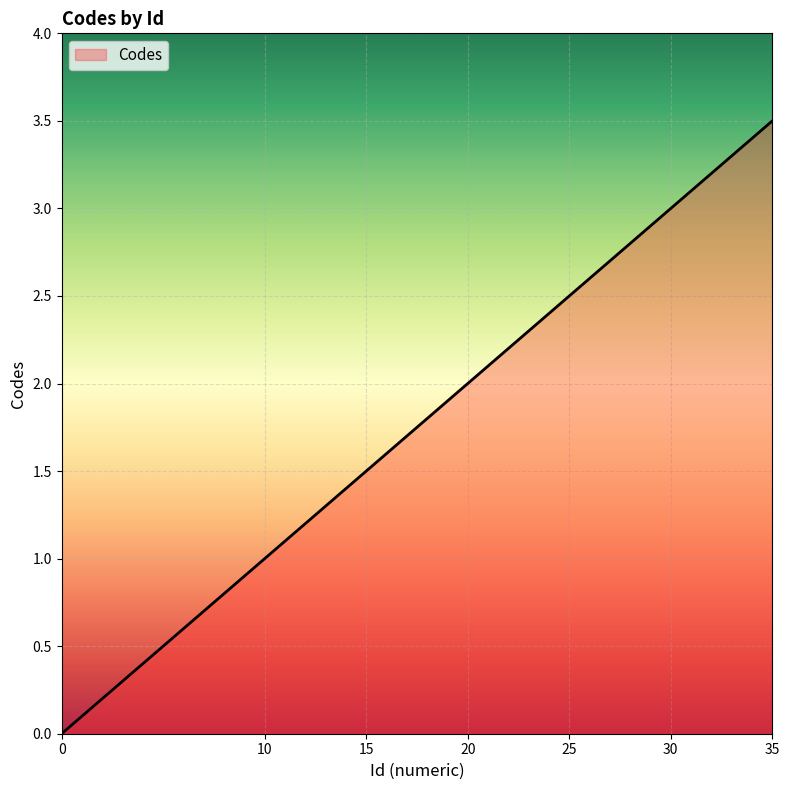

What is the difference between the maximum and second lowest values?

2.5